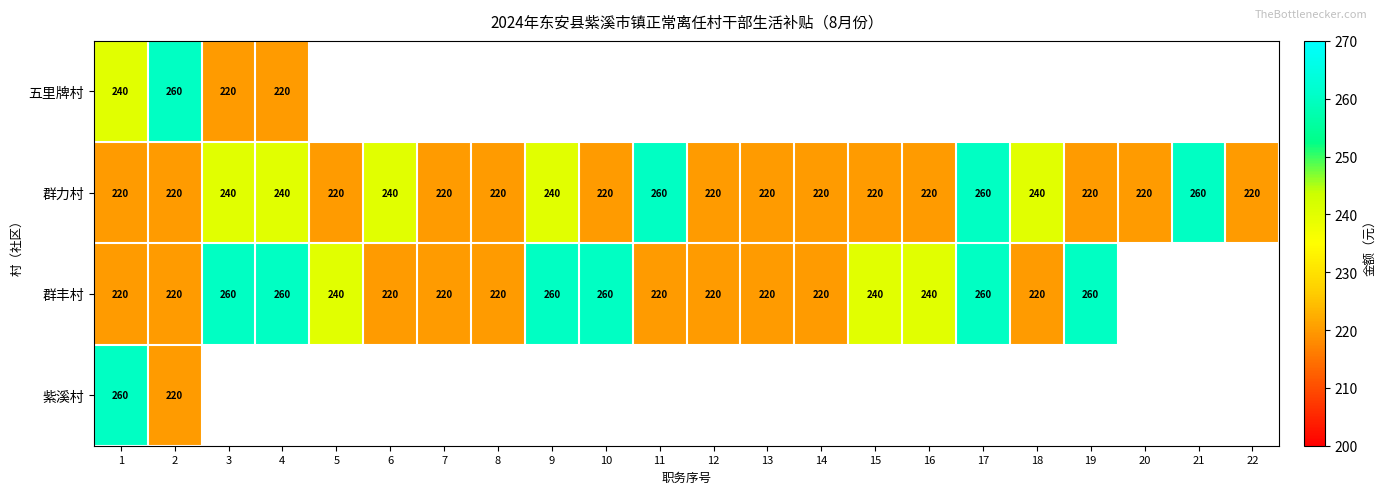

The value of 群丰村 at 7 is 220. True or false?

True